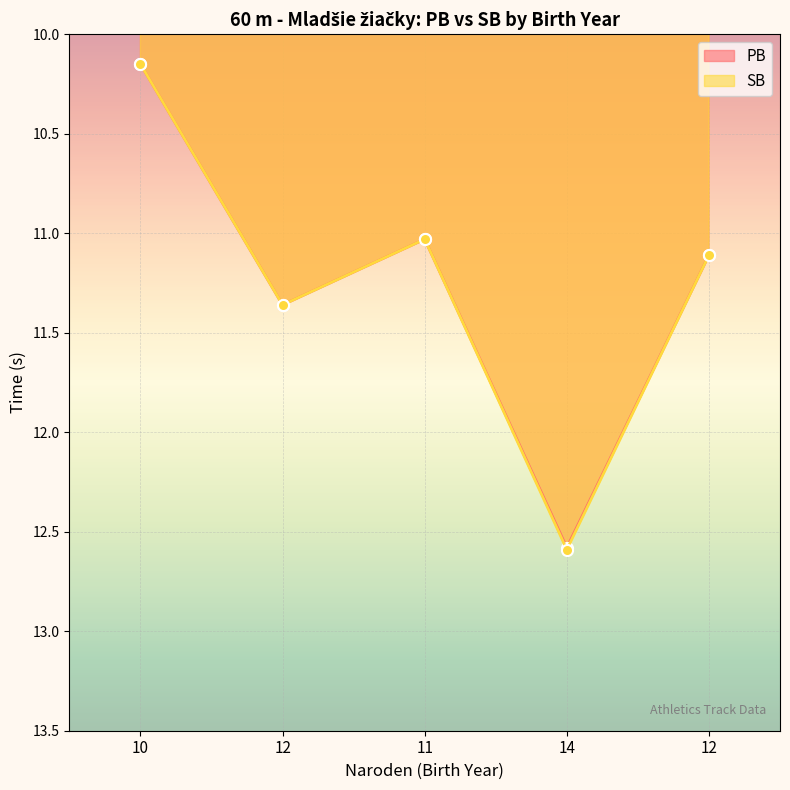

What is the lowest value of the SB series?

10.2